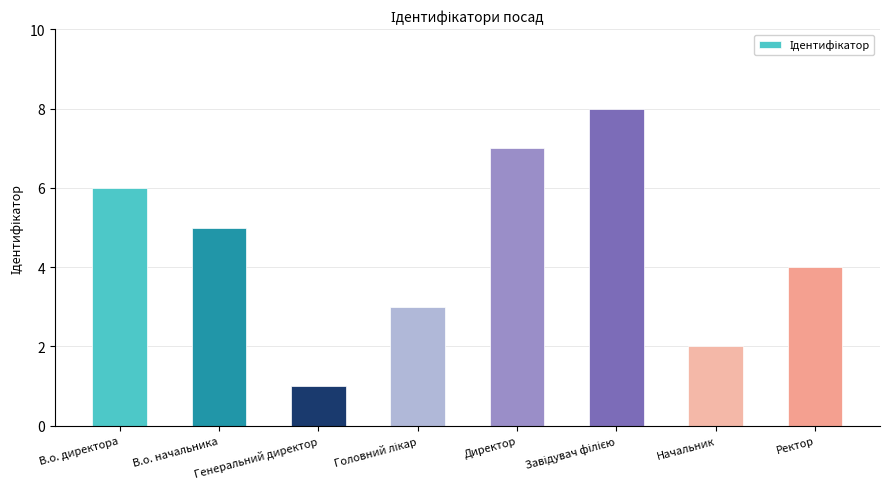

What is the greatest value displayed?

8